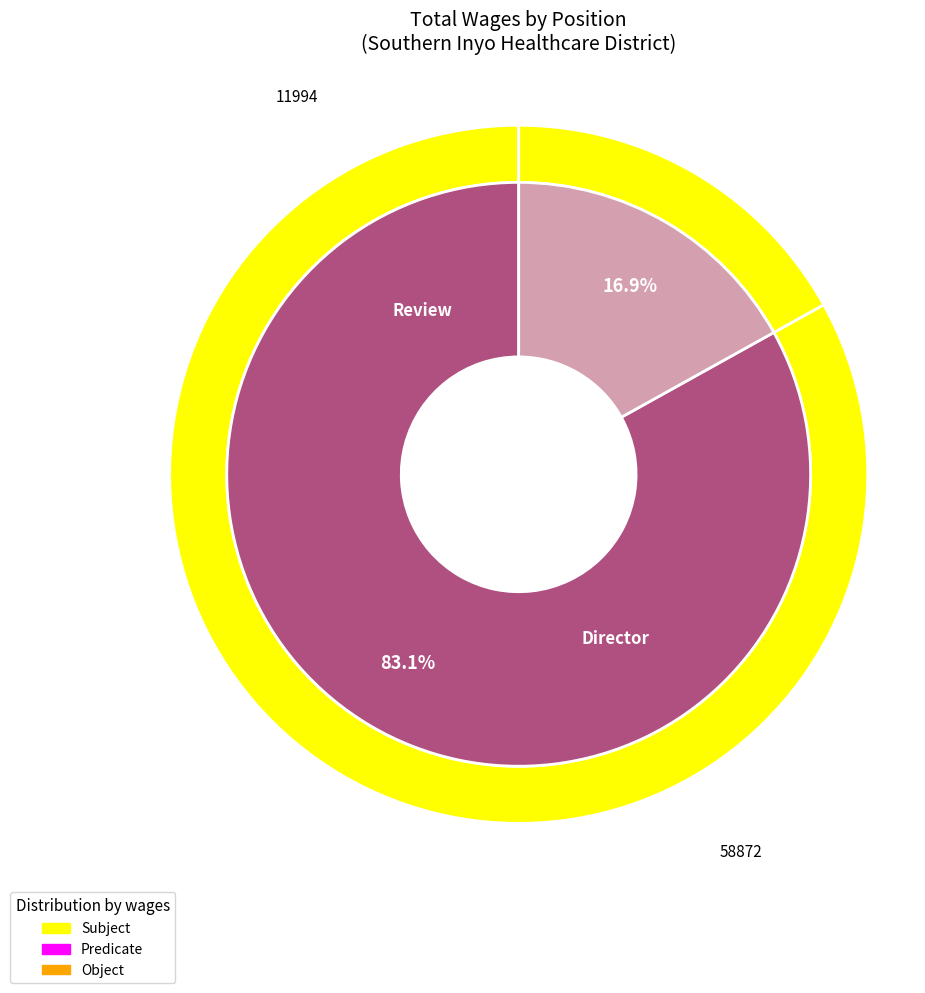

To the nearest percent, what percentage of the pie is Review?

17%